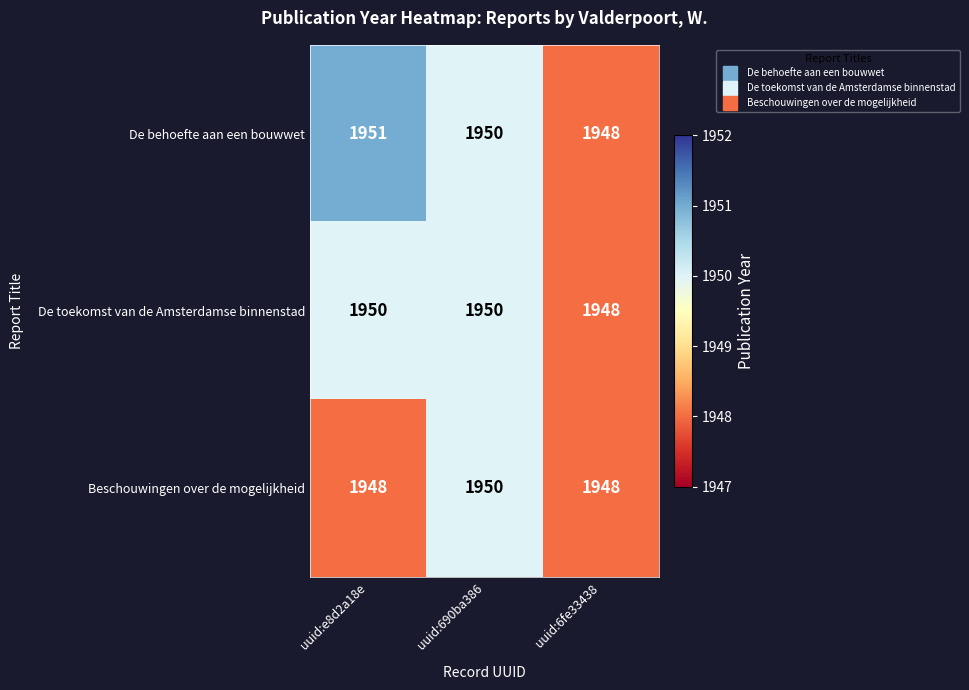

At uuid:e8d2a18e, list the series in order from largest to smallest.

De behoefte aan een bouwwet, De toekomst van de Amsterdamse binnenstad, Beschouwingen over de mogelijkheid